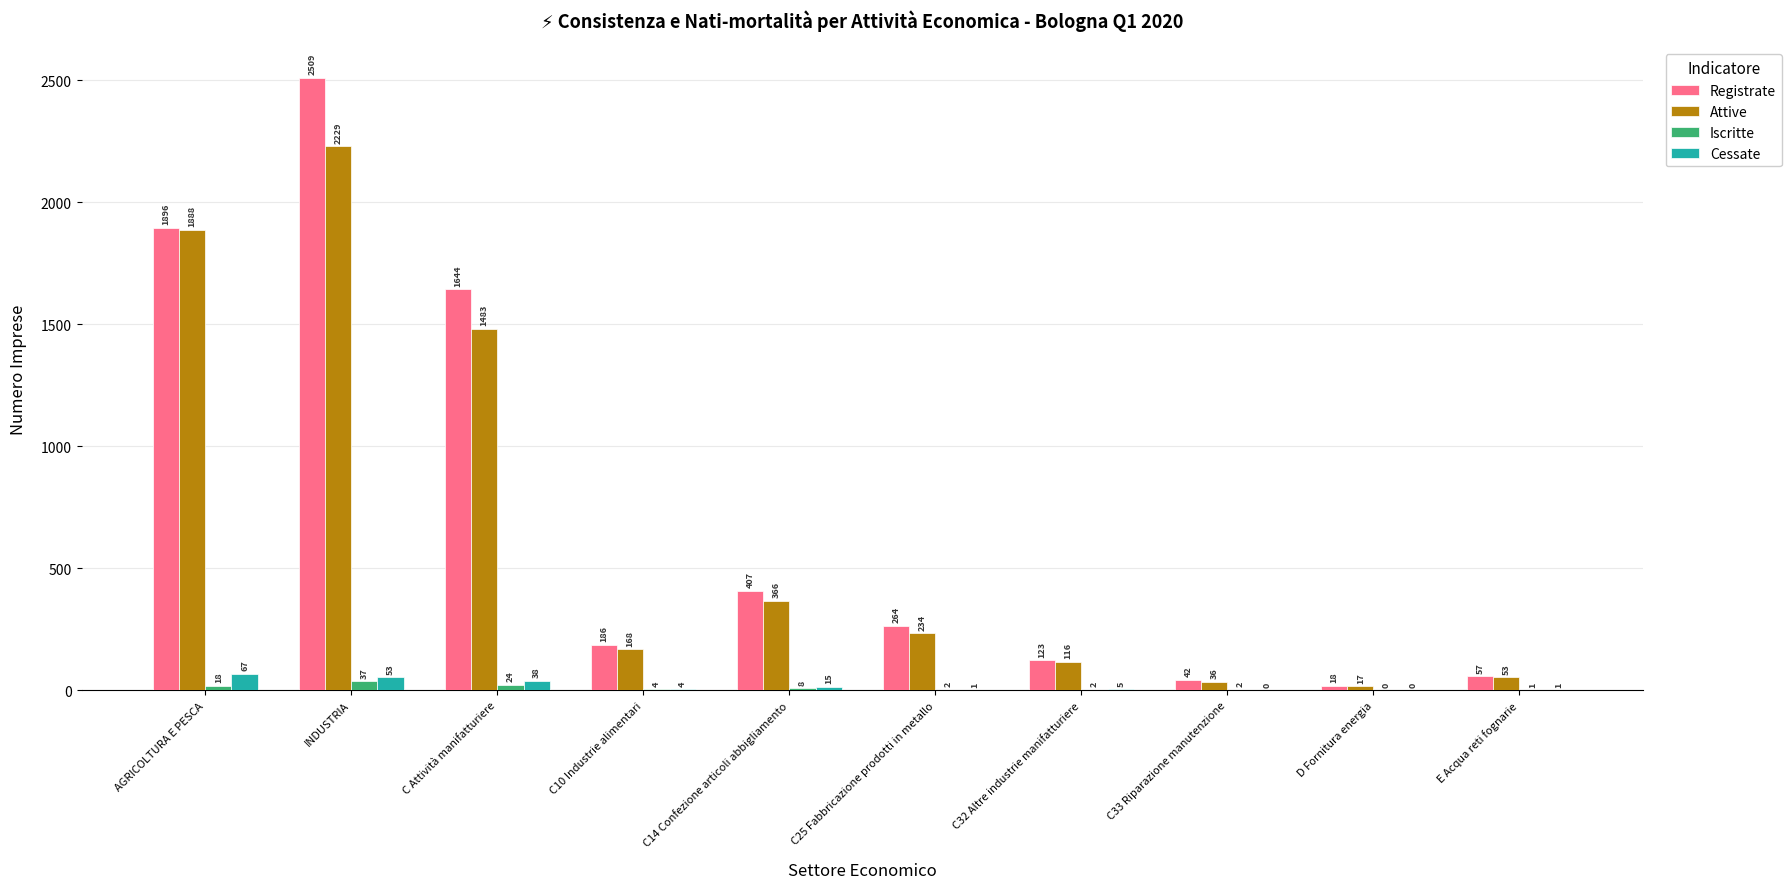

At which category does the chart reach its peak across all series?

INDUSTRIA